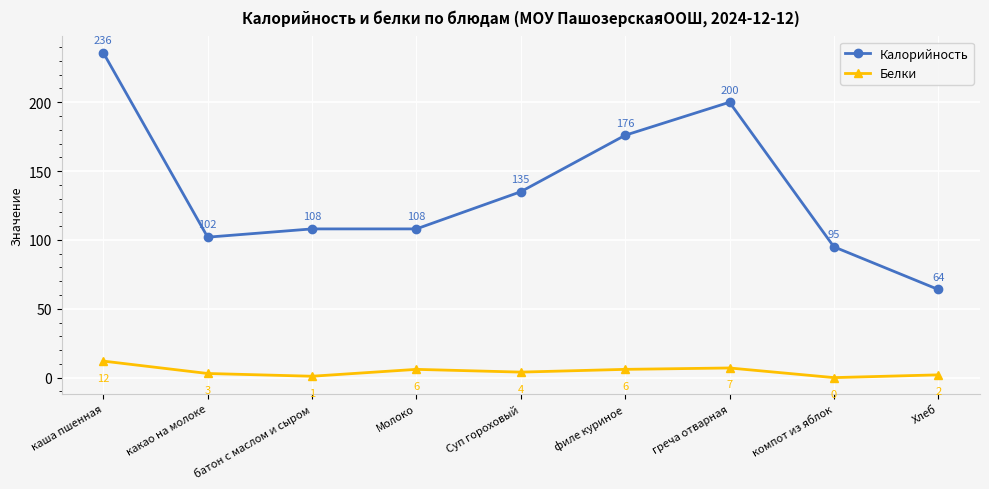

At which category does Белки reach its first local valley?

батон с маслом и сыром